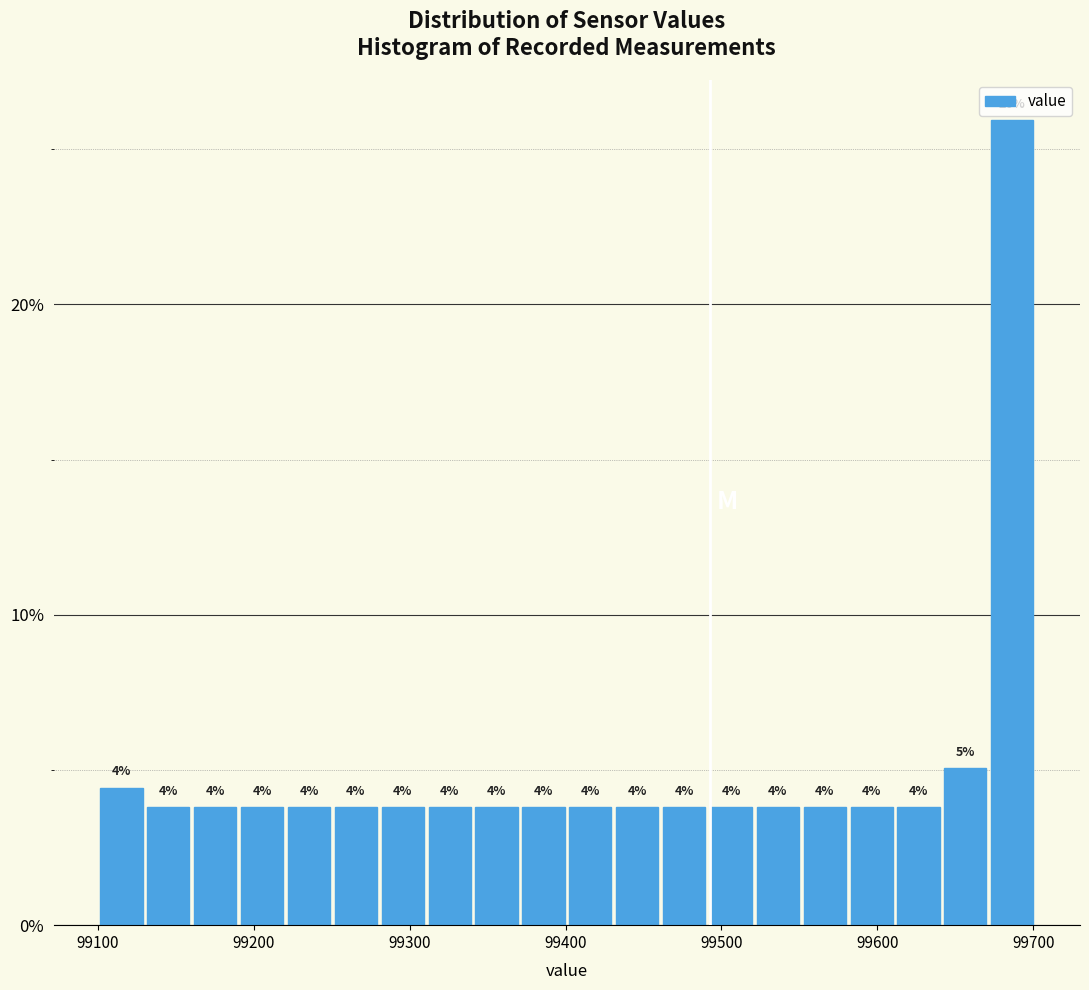

Read against the x-axis, roughly where is the centre of the tallest bar?

99690